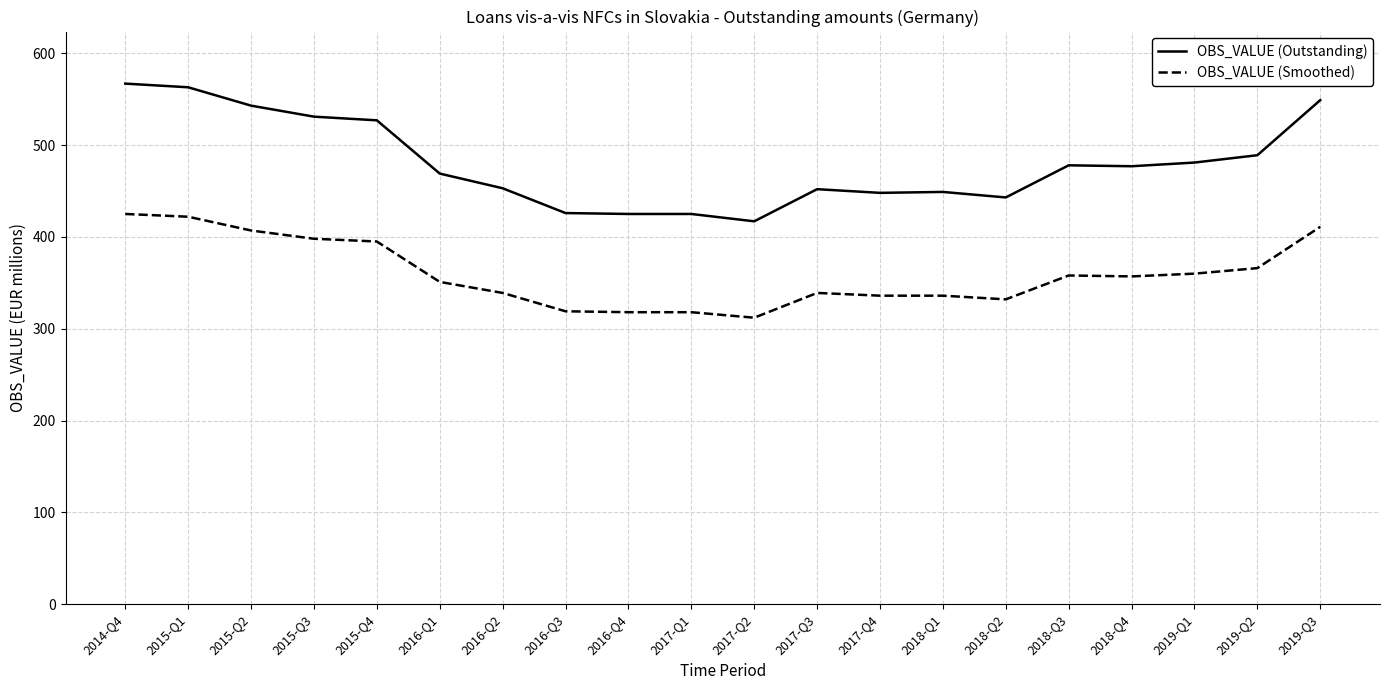

List the series in order of their peak value, highest first.

OBS_VALUE (Outstanding), OBS_VALUE (Smoothed)